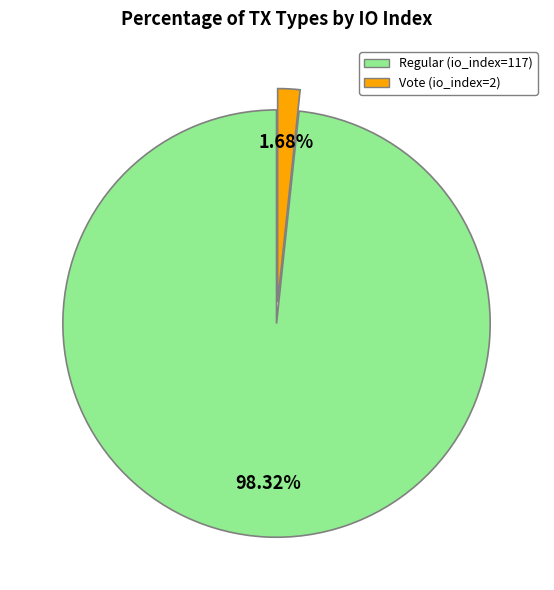

To the nearest percent, what is the combined percentage of Vote (io_index=2) and Regular (io_index=117)?

100%